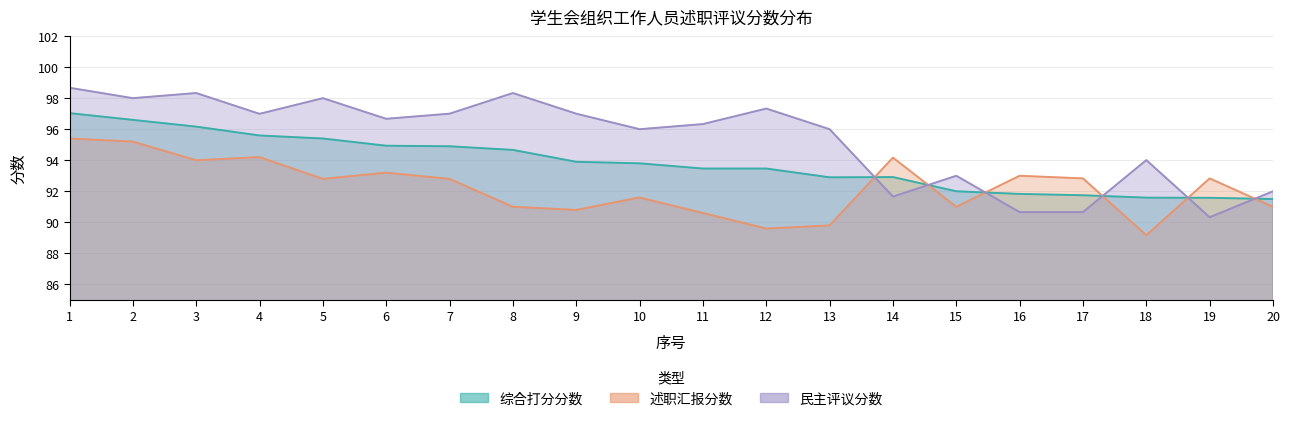

What are all the series names shown in the legend?

综合打分分数, 述职汇报分数, 民主评议分数